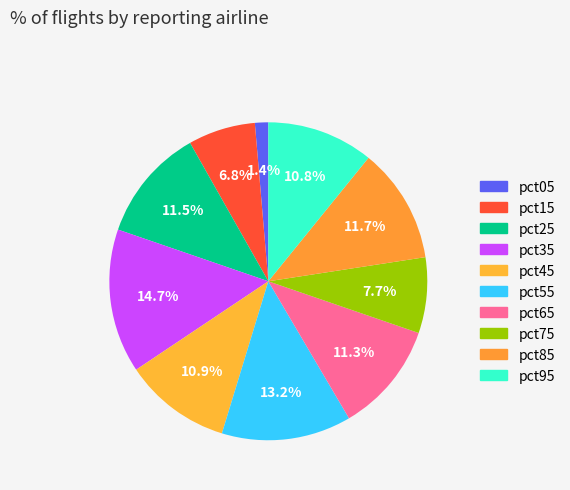

The pct05 slice represents 1% of the pie. True or false?

True